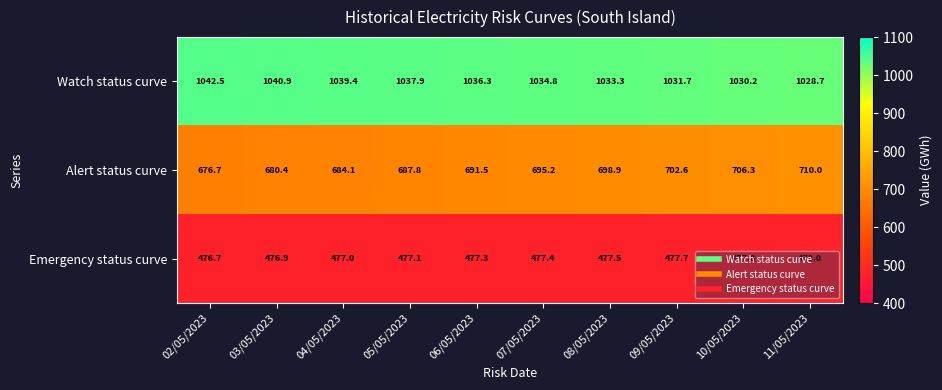

What is the minimum value shown in the chart?

476.7